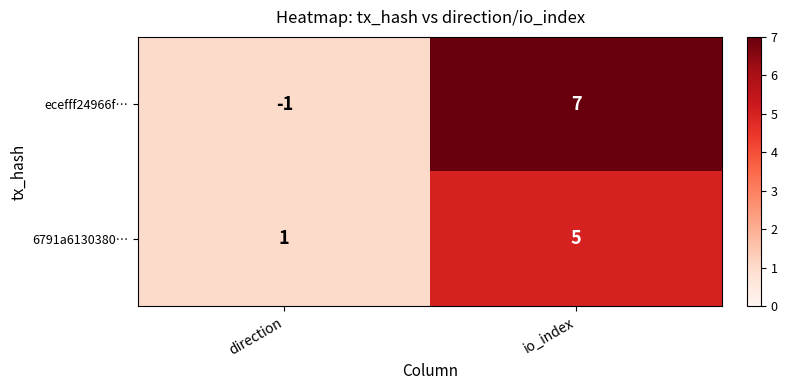

What is the maximum value shown in the chart?

7